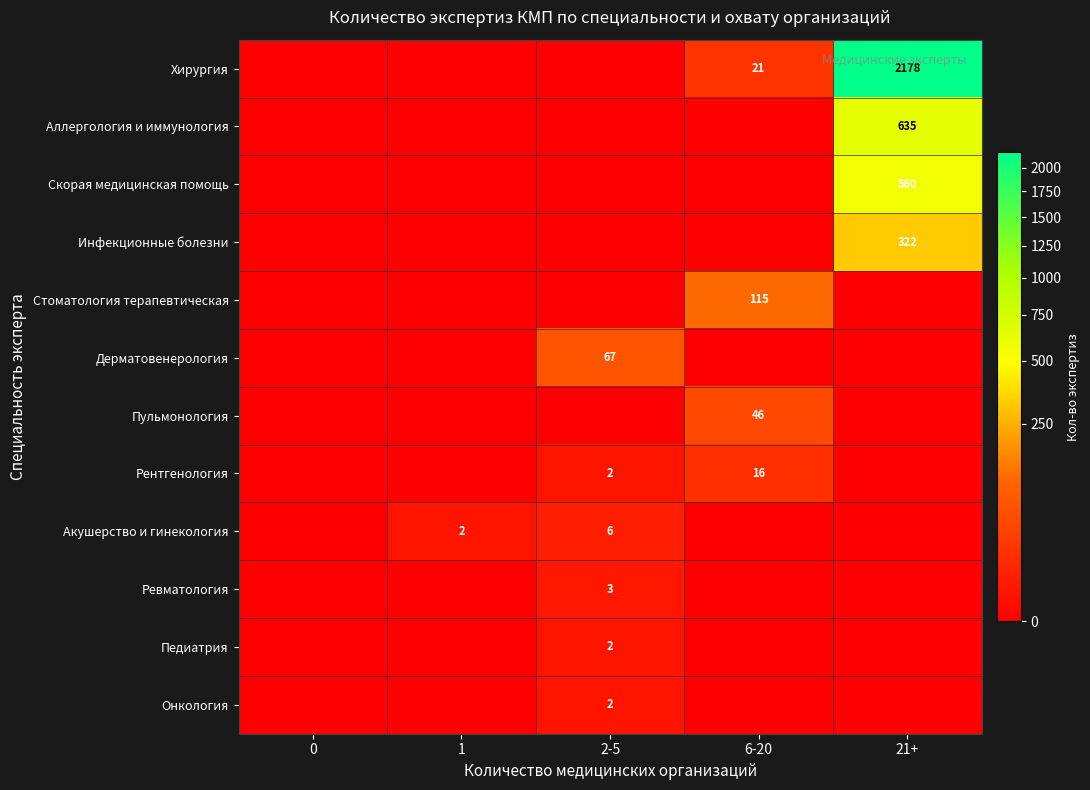

The Акушерство и гинекология series shows 3 at 2-5. True or false?

False